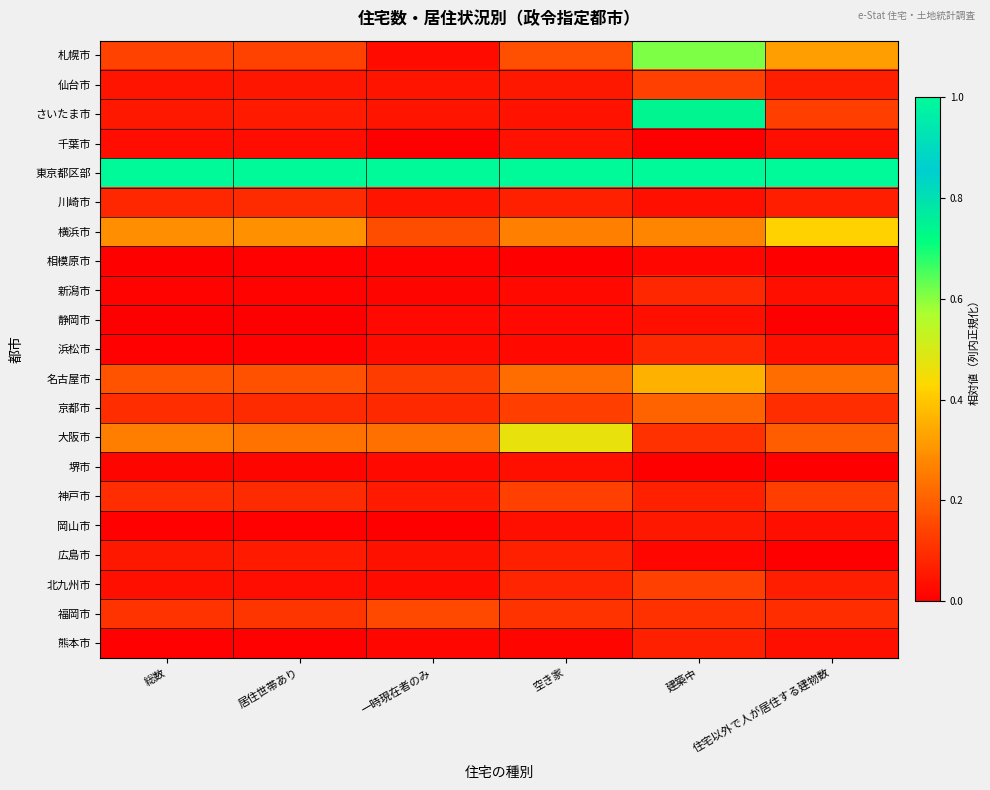

At how many categories does at least one series exceed 0?

6